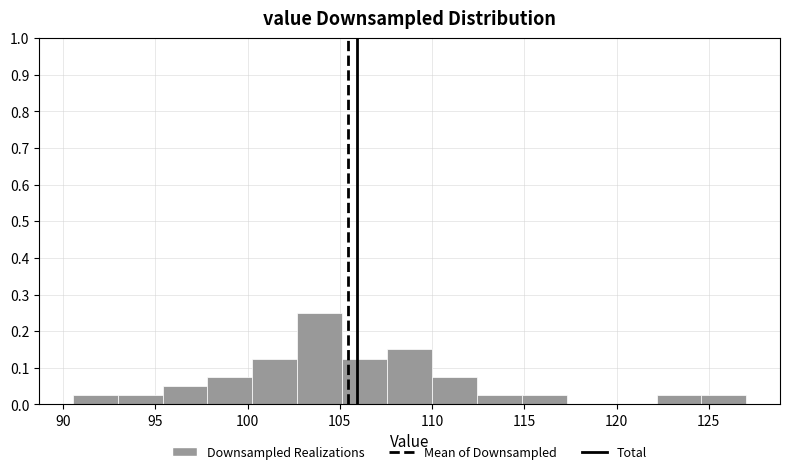

Reading left to right, list every bar in this chart as the range it spans on the x-axis followed by its height. Neither the bar edges nor the heights are printed on the chart, so give them approximately, as read against the axes.

90.5 to 93.0: 0.03
93.0 to 95.5: 0.03
95.5 to 98.0: 0.05
98.0 to 100.5: 0.08
100.5 to 102.5: 0.13
102.5 to 105.0: 0.25
105.0 to 107.5: 0.13
107.5 to 110.0: 0.15
110.0 to 112.5: 0.08
112.5 to 115.0: 0.03
115.0 to 117.5: 0.03
117.5 to 119.5: 0
119.5 to 122.0: 0
122.0 to 124.5: 0.03
124.5 to 127.0: 0.03